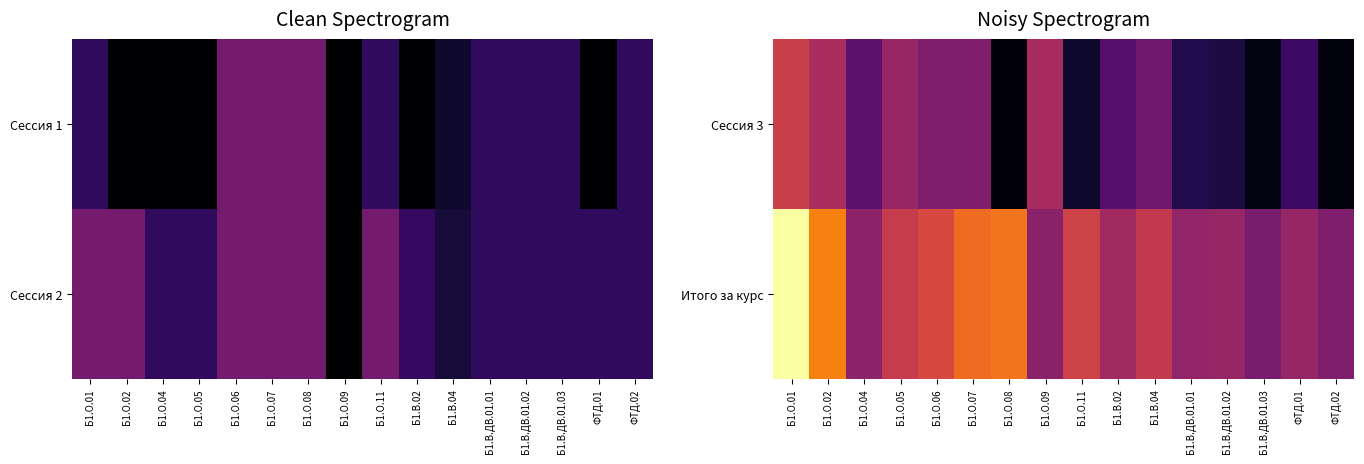

What is the total value across all series at Б1.О.04?

142.9